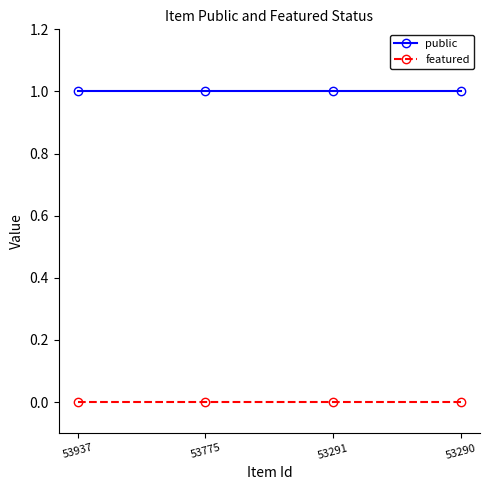

What is the difference between the highest and lowest values at 53937?

1